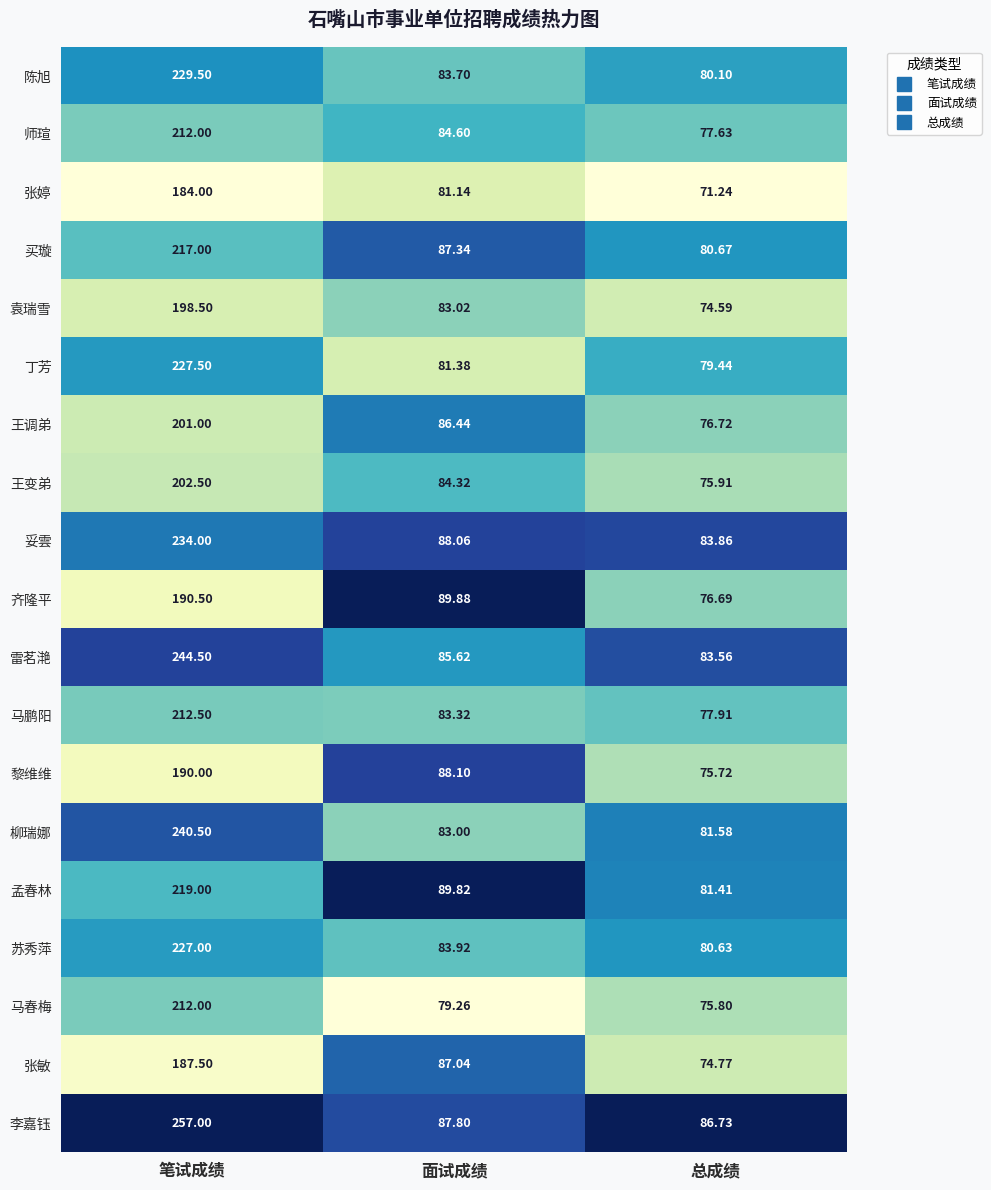

Which series has the widest spread of values?

李嘉钰